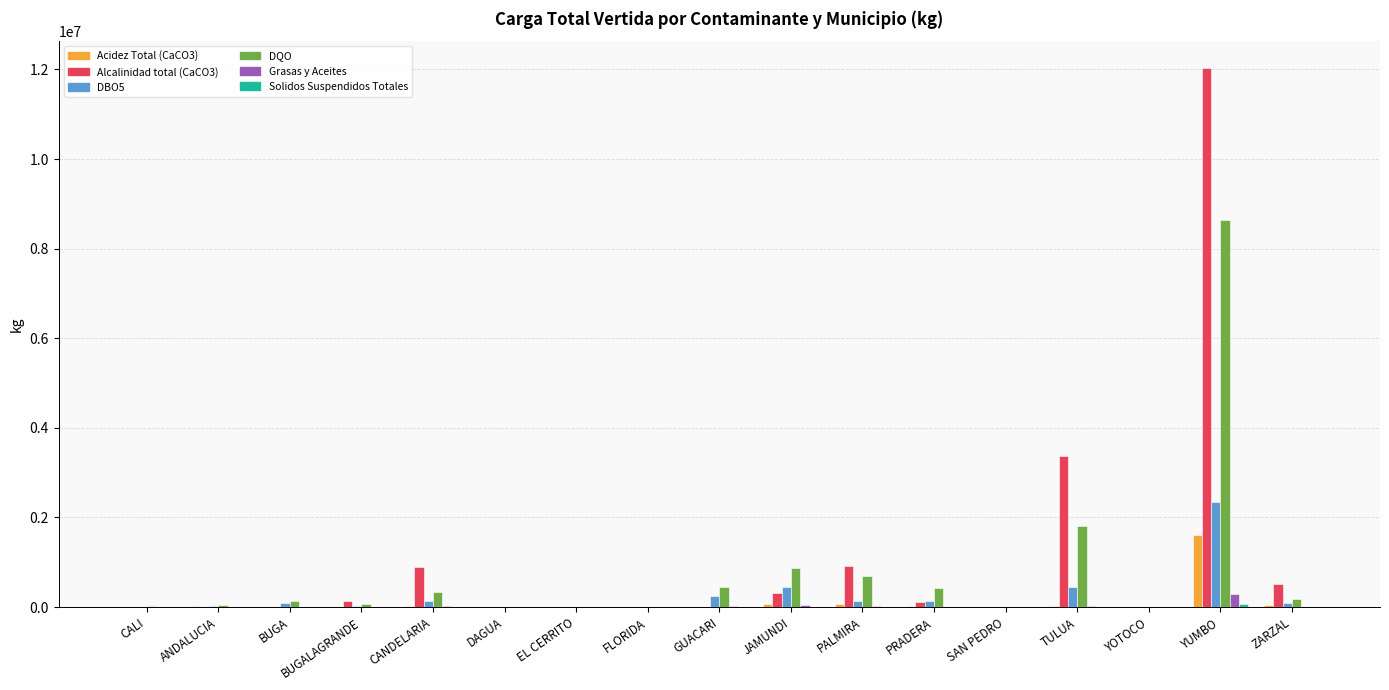

Which category has the highest value across all series?

YUMBO